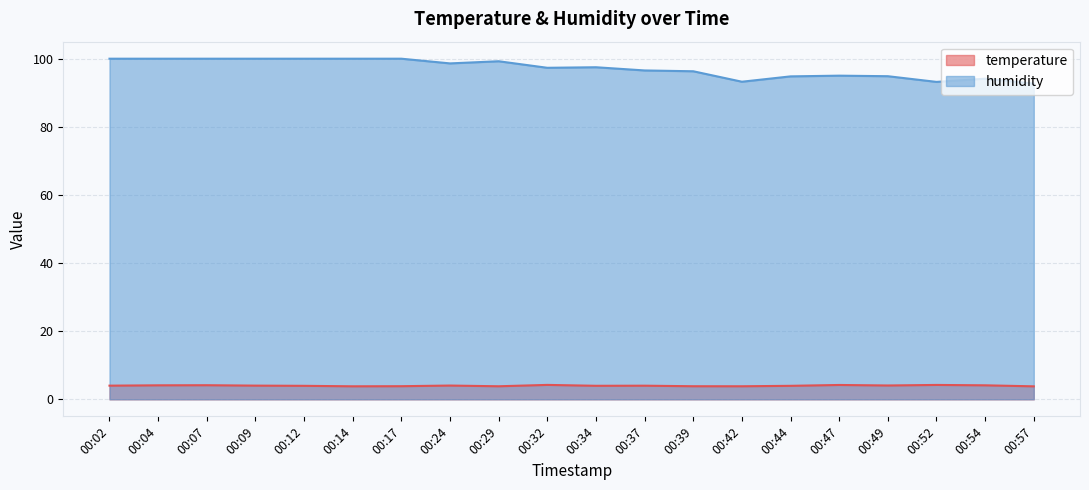

At 00:37, list the series in order from largest to smallest.

humidity, temperature